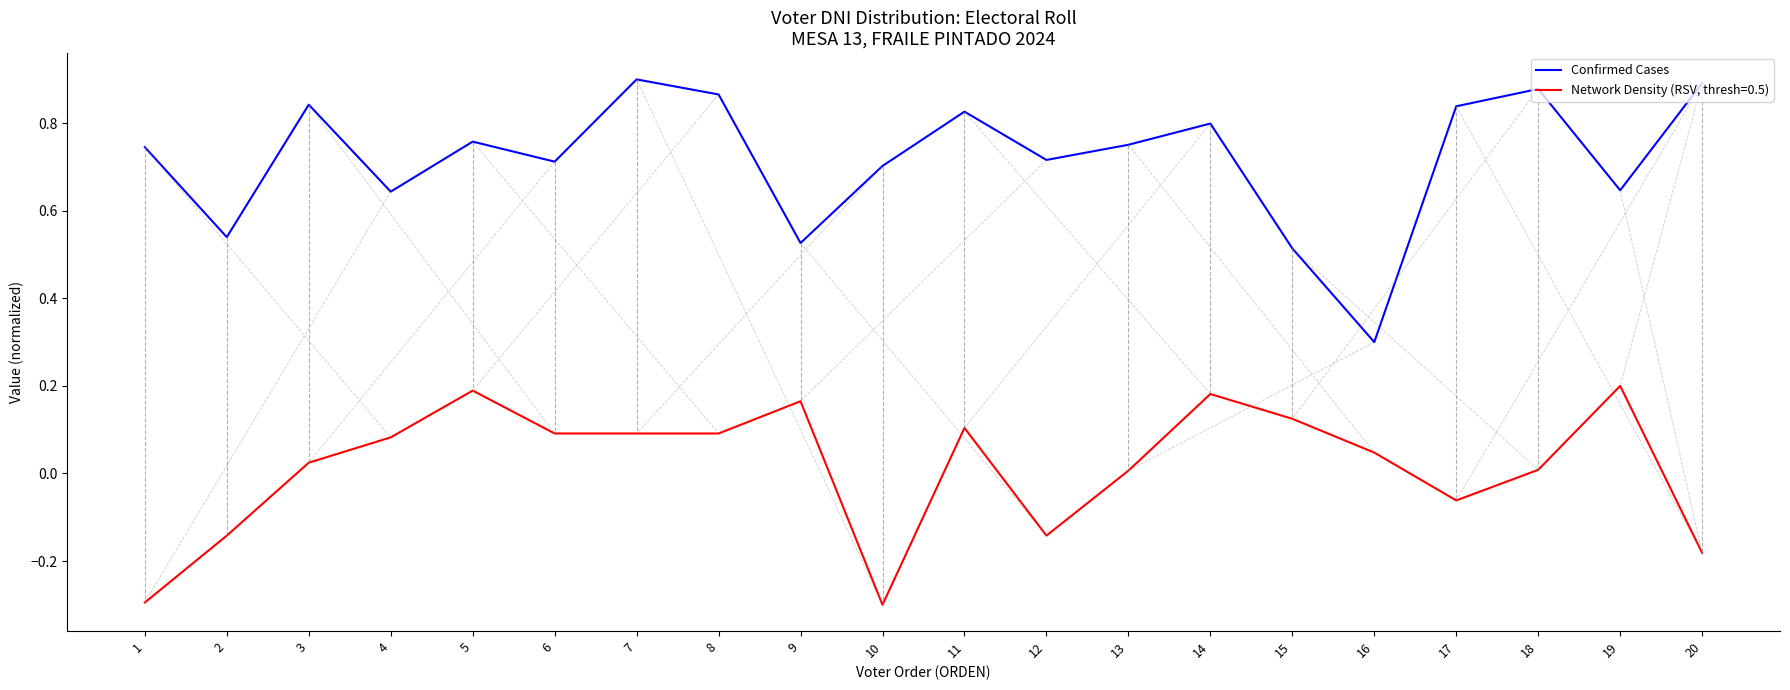

What is the smallest value displayed?

-0.3